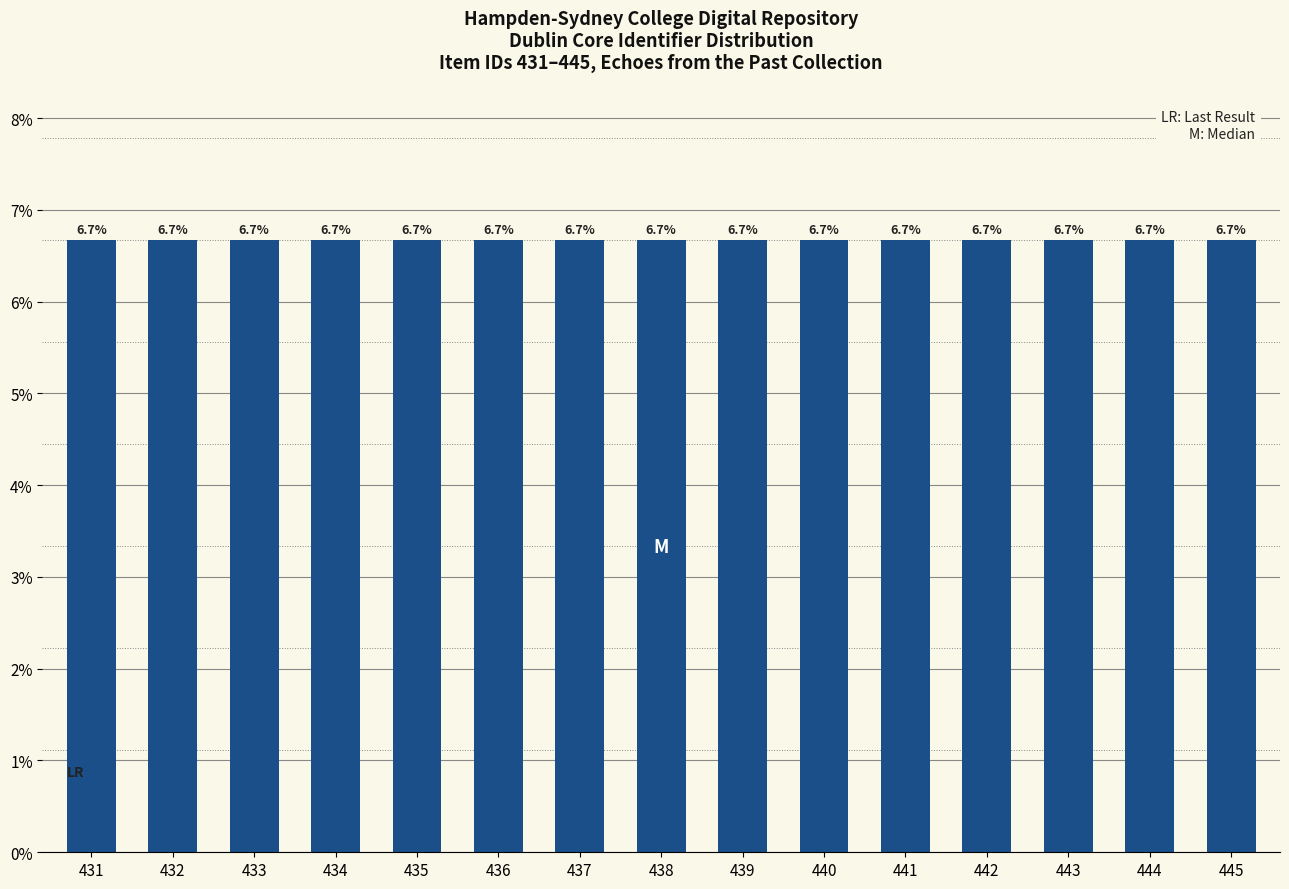

Which has a higher value, 435 or 433?

435